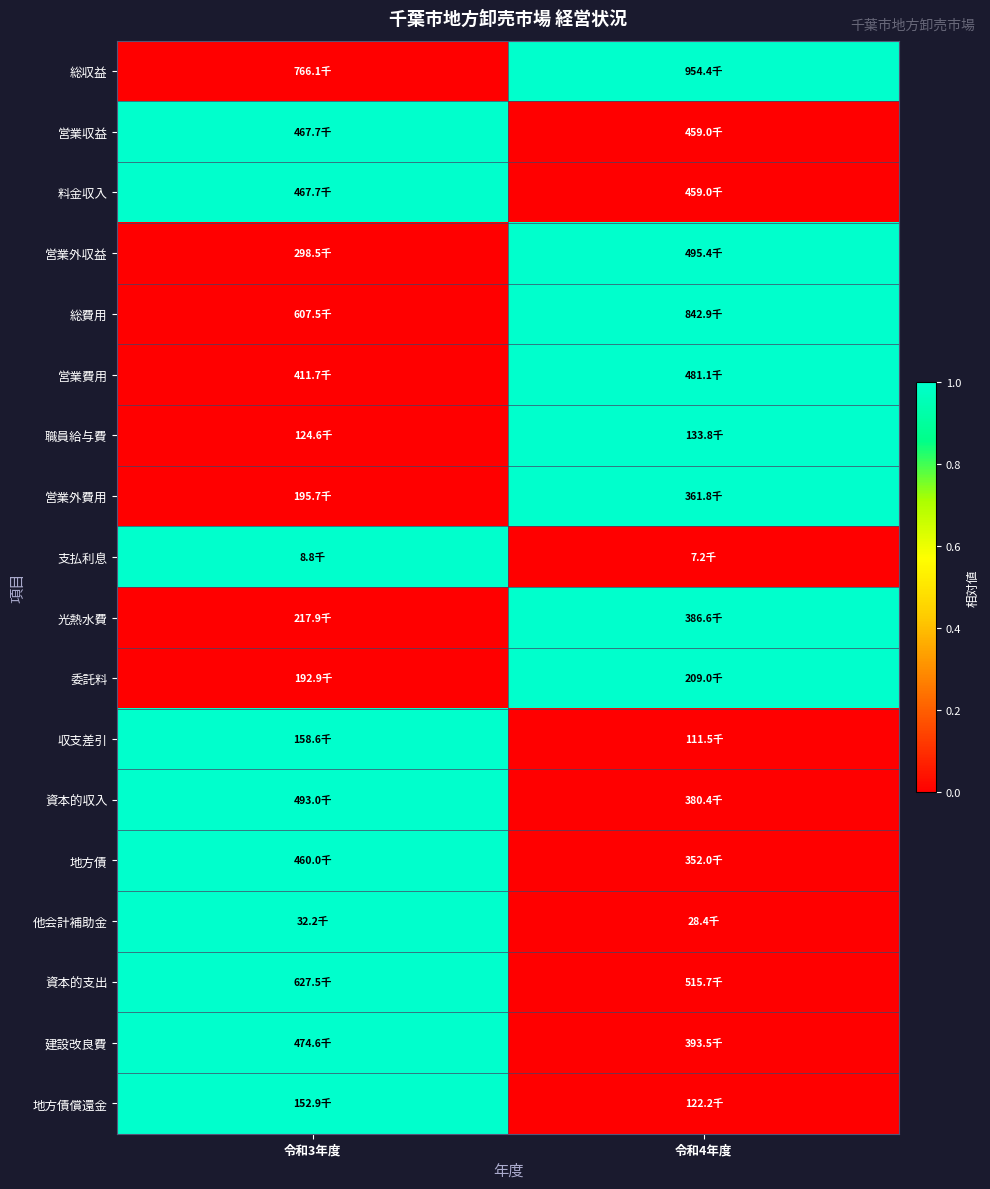

Which series changed the most between 令和3年度 and 令和4年度?

総収益